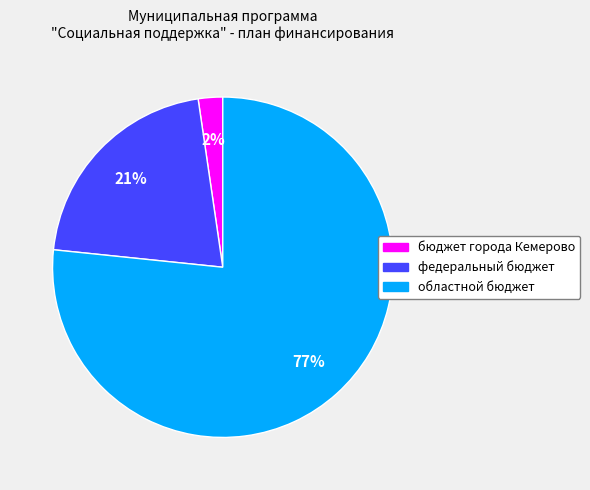

Between бюджет города Кемерово and областной бюджет, which is larger?

областной бюджет